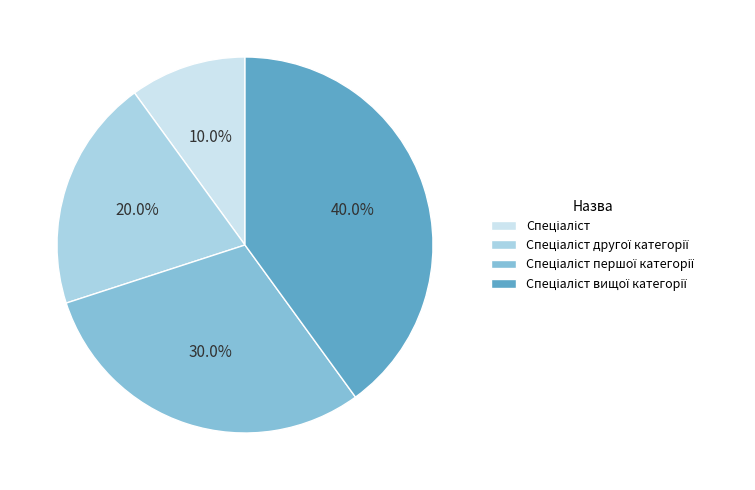

Is there a majority slice in this chart?

No